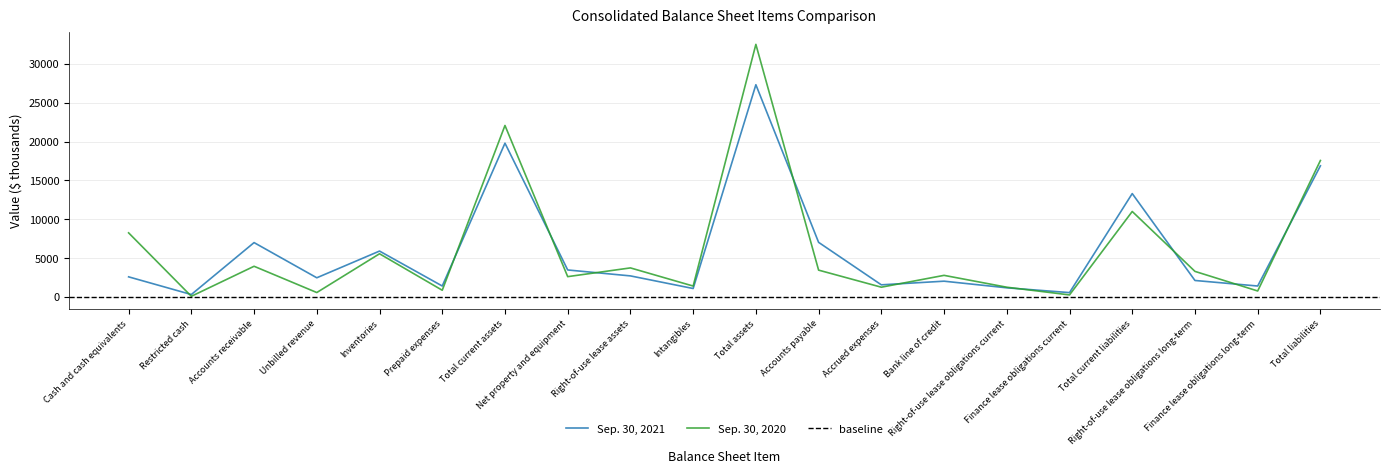

Reading left to right, extract all data points from this chart.

Sep. 30, 2021: 2608	334	7013	2488	5922	1431	19796	3493	2730	1107	27312	7044	1581	2050	1198	582	13315	2141	1429	16885
Sep. 30, 2020: 8265	108	3968	590	5576	884	22074	2634	3758	1425	32503	3472	1277	2800	1275	285	11014	3310	791	17570